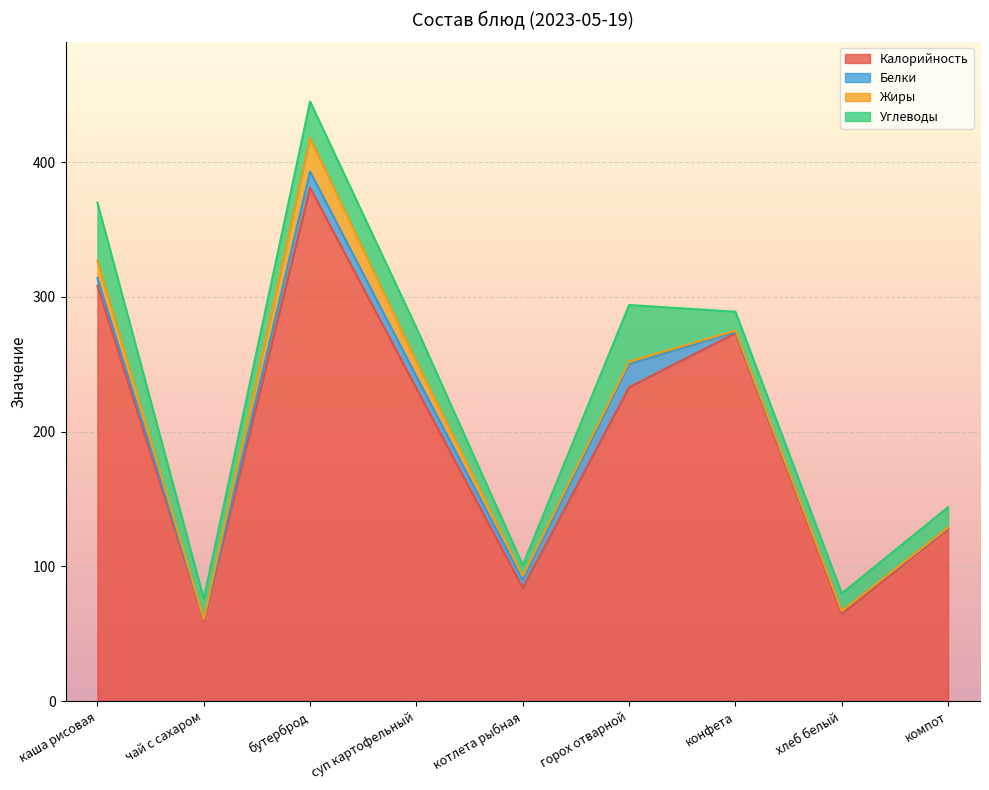

Reading right to left, transcribe all the data shown in this chart.

Калорийность: компот=128	хлеб белый=65	конфета=273	горох отварной=233	котлета рыбная=84	суп картофельный=232	бутерброд=381	чай с сахаром=60	каша рисовая=308
Белки: компот=1	хлеб белый=2	конфета=1	горох отварной=17	котлета рыбная=6	суп картофельный=9	бутерброд=12	чай с сахаром=1	каша рисовая=6
Жиры: компот=0	хлеб белый=0	конфета=1	горох отварной=2	котлета рыбная=3	суп картофельный=11	бутерброд=25	чай с сахаром=0	каша рисовая=13
Углеводы: компот=15	хлеб белый=13	конфета=14	горох отварной=42	котлета рыбная=8	суп картофельный=25	бутерброд=27	чай с сахаром=15	каша рисовая=43